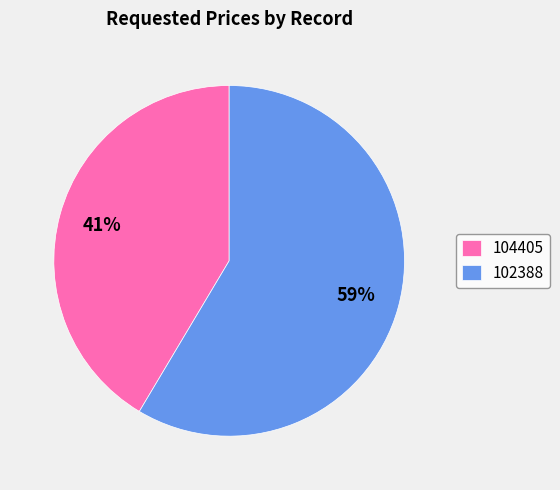

Do 104405 and 102388 together represent more than half of the pie?

Yes